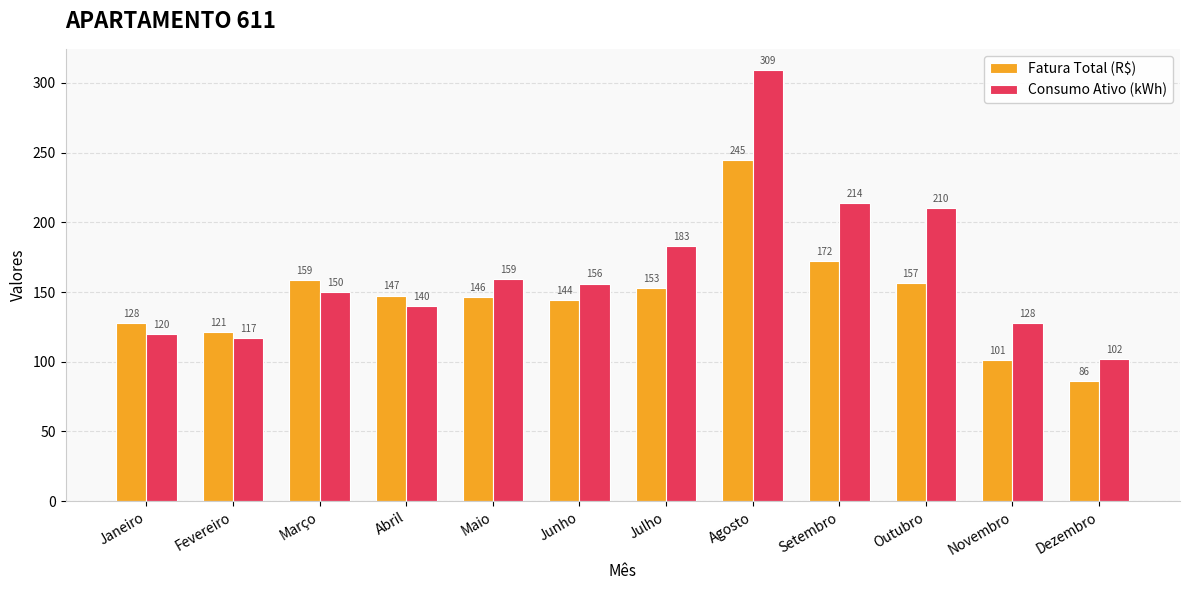

List the labels in order of Consumo Ativo (kWh) value, smallest first.

Dezembro, Fevereiro, Janeiro, Novembro, Abril, Março, Junho, Maio, Julho, Outubro, Setembro, Agosto